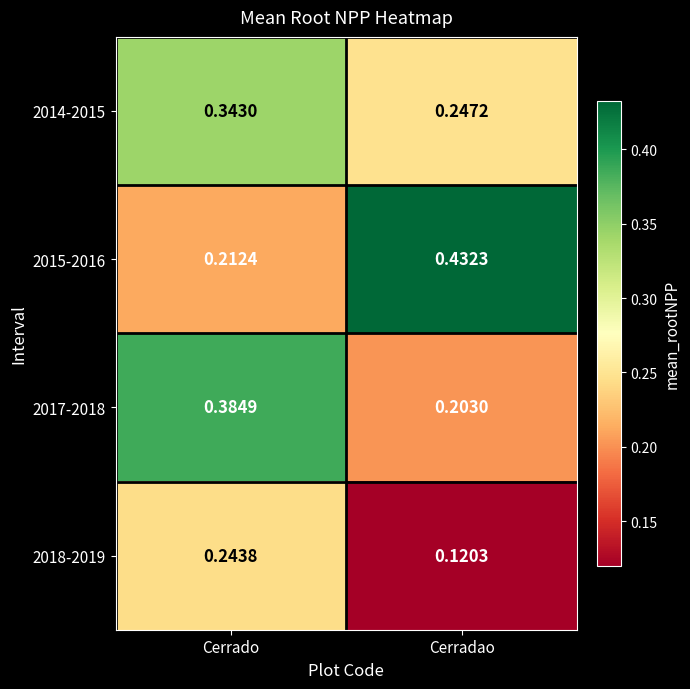

At which category is the sum across all series the highest?

Cerrado